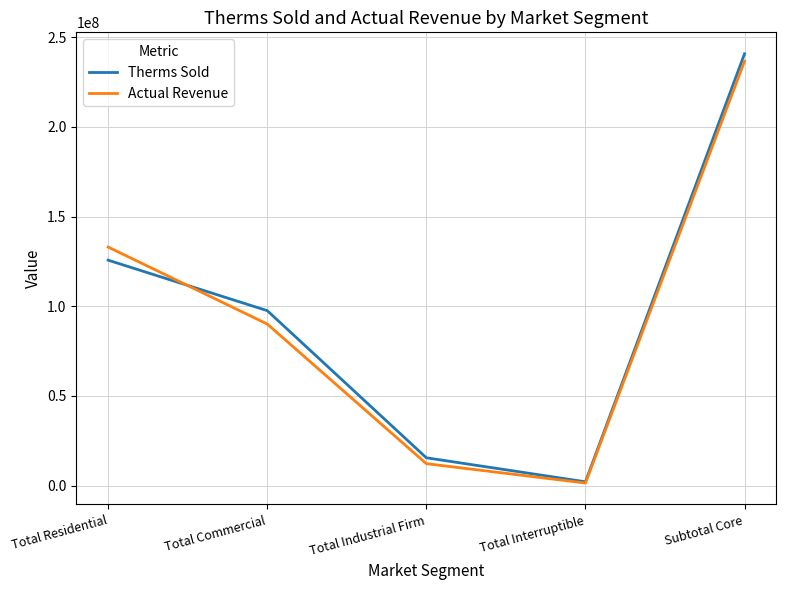

How many values in the Therms Sold series are below 97519464?

2